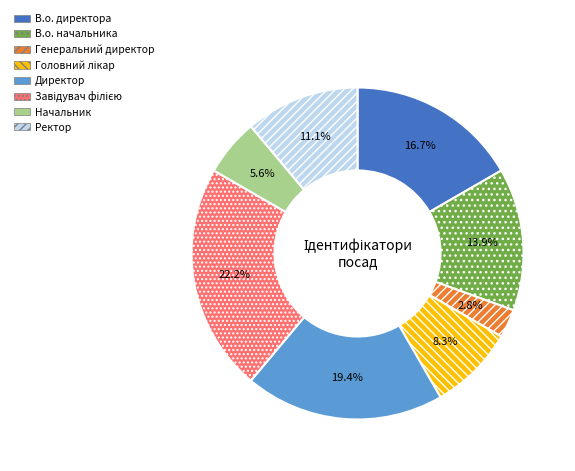

What percentage is NOT represented by В.о. директора?

83.3%